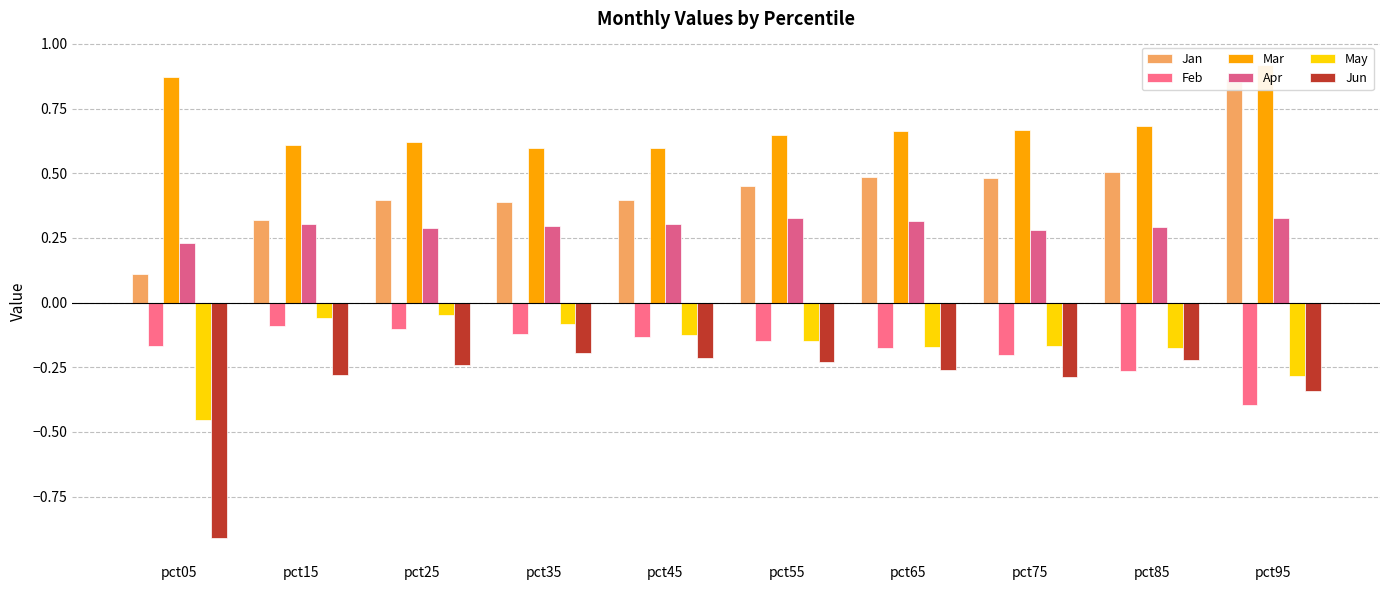

Rank the categories by Feb value from lowest to highest.

pct95, pct85, pct75, pct65, pct05, pct55, pct45, pct35, pct25, pct15